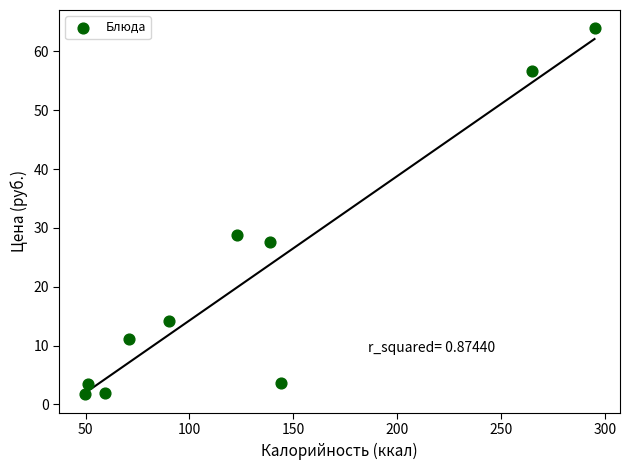

What is the range of X values (max minus min)?

245.2